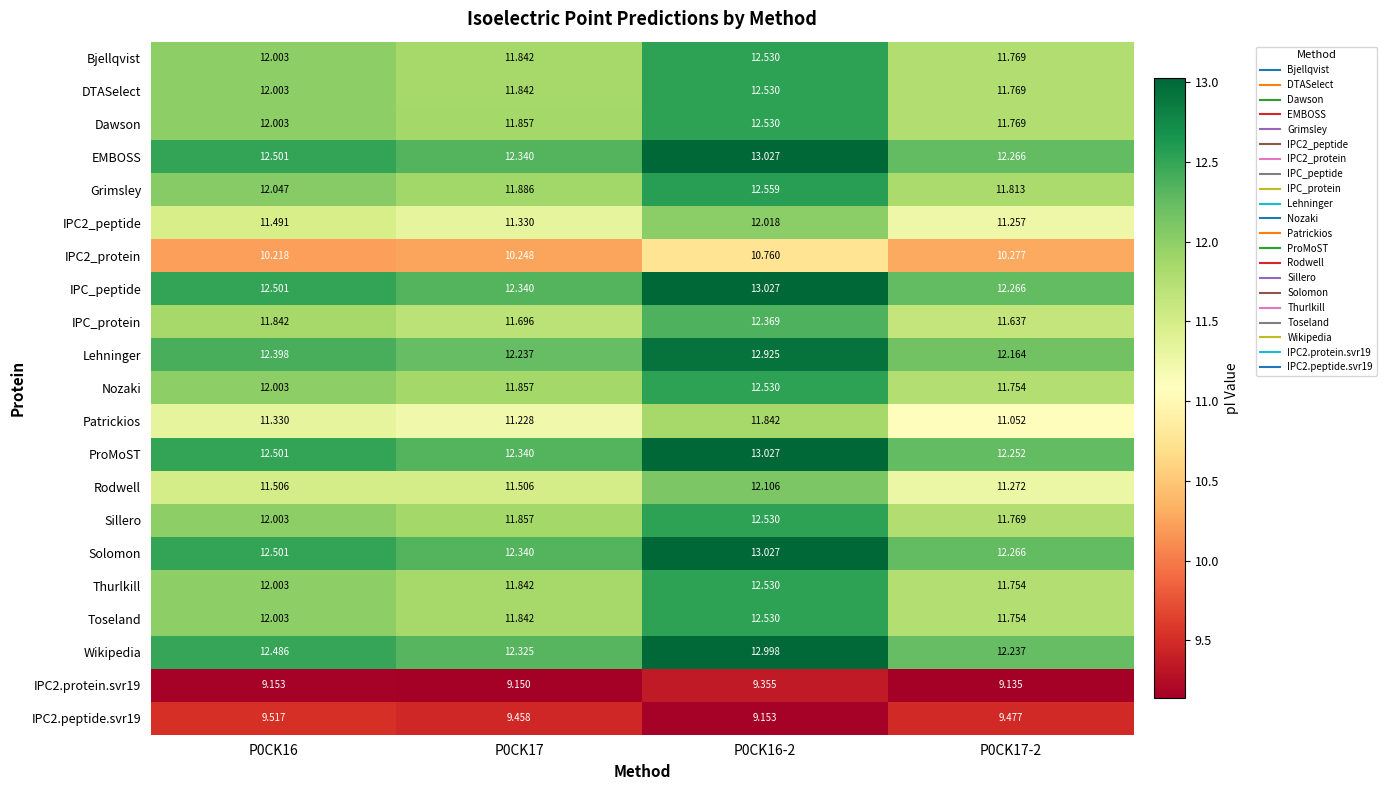

Is the value of Solomon at P0CK16 greater than the value of Bjellqvist at P0CK16?

Yes